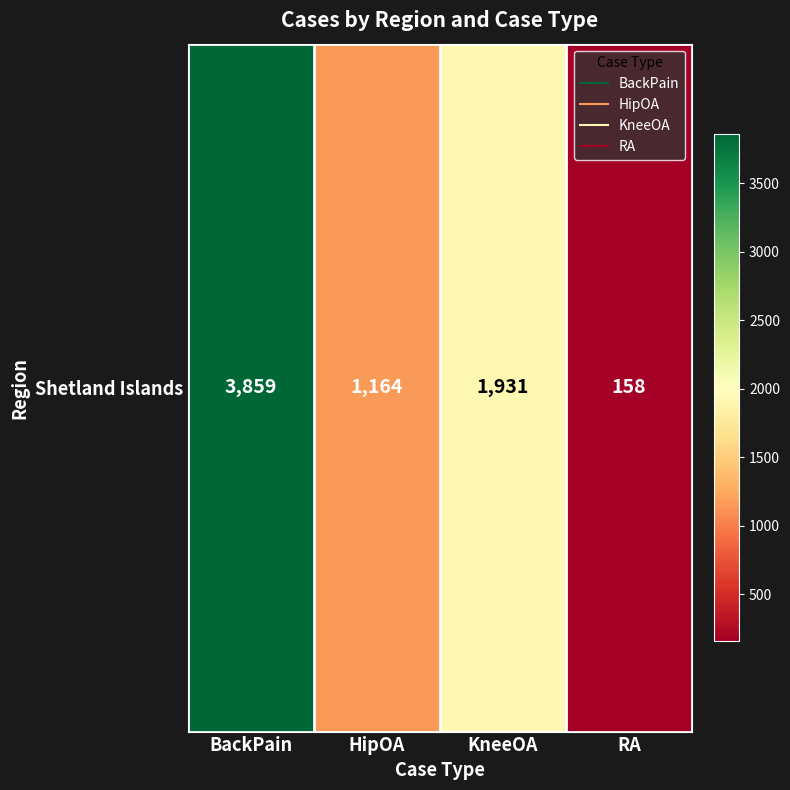

Which category has the lowest value across all series?

RA